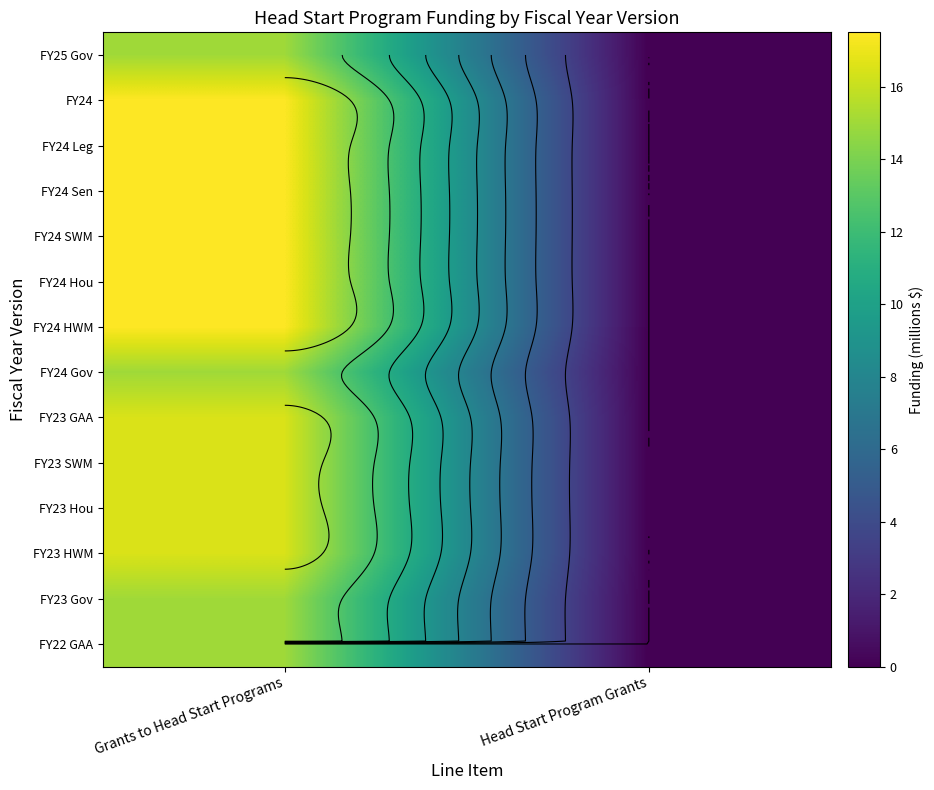

How many data points in FY23 SWM are above 16?

1